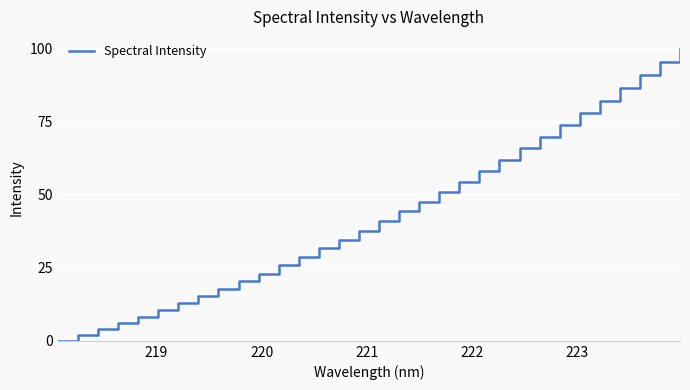

What is the difference between the maximum and minimum values?

100.0